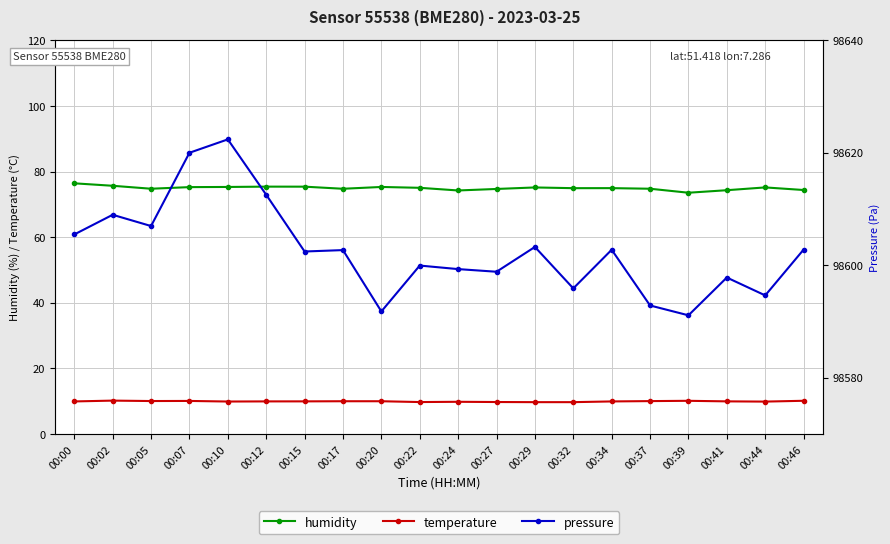

True or false: temperature has more than 2 points higher than both neighbors.

True